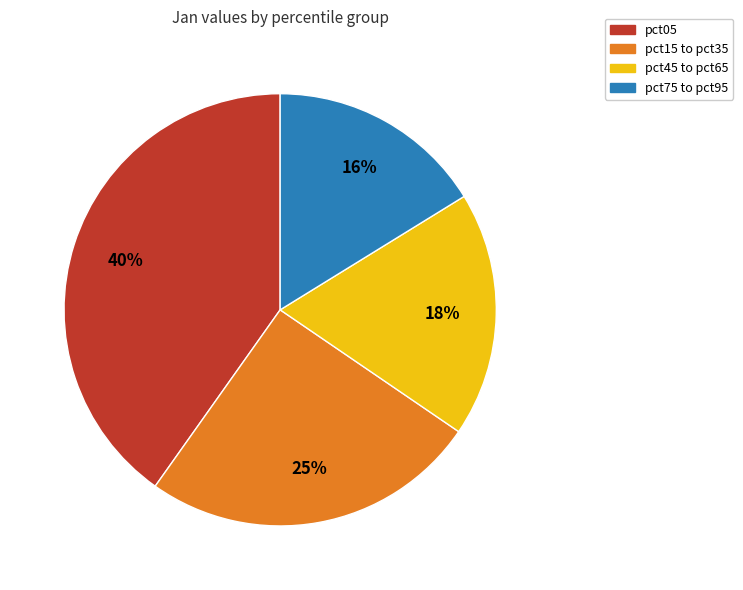

True or false: pct75 to pct95 accounts for 16% of the total.

True